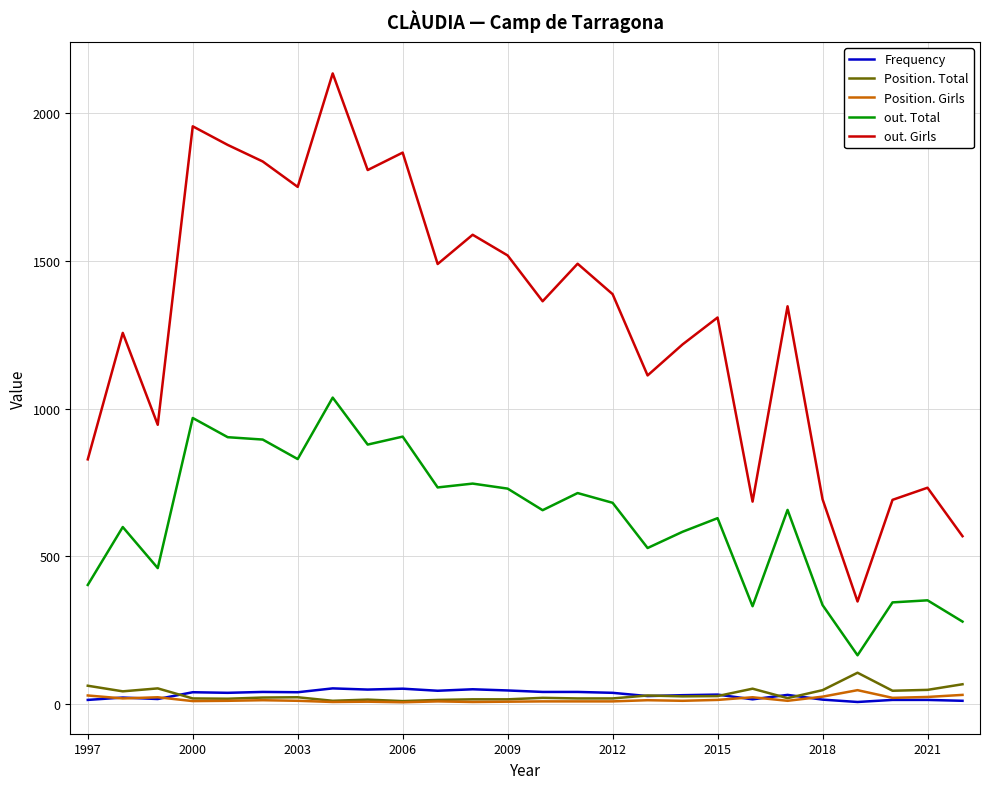

What is the maximum value shown in the chart?

2134